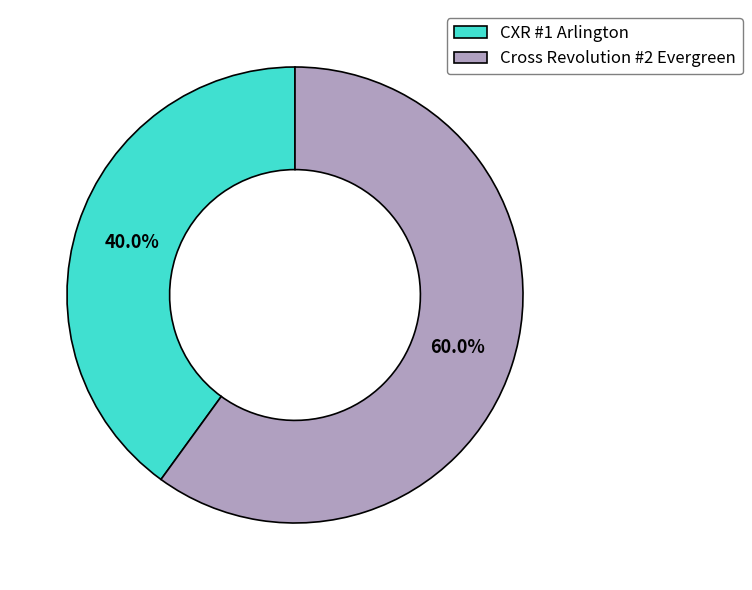

True or false: Cross Revolution #2 Evergreen accounts for 60% of the total.

True